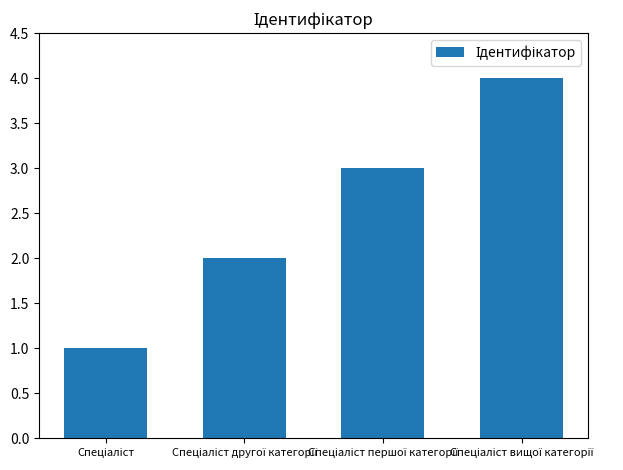

What is the difference between the maximum and minimum values?

3